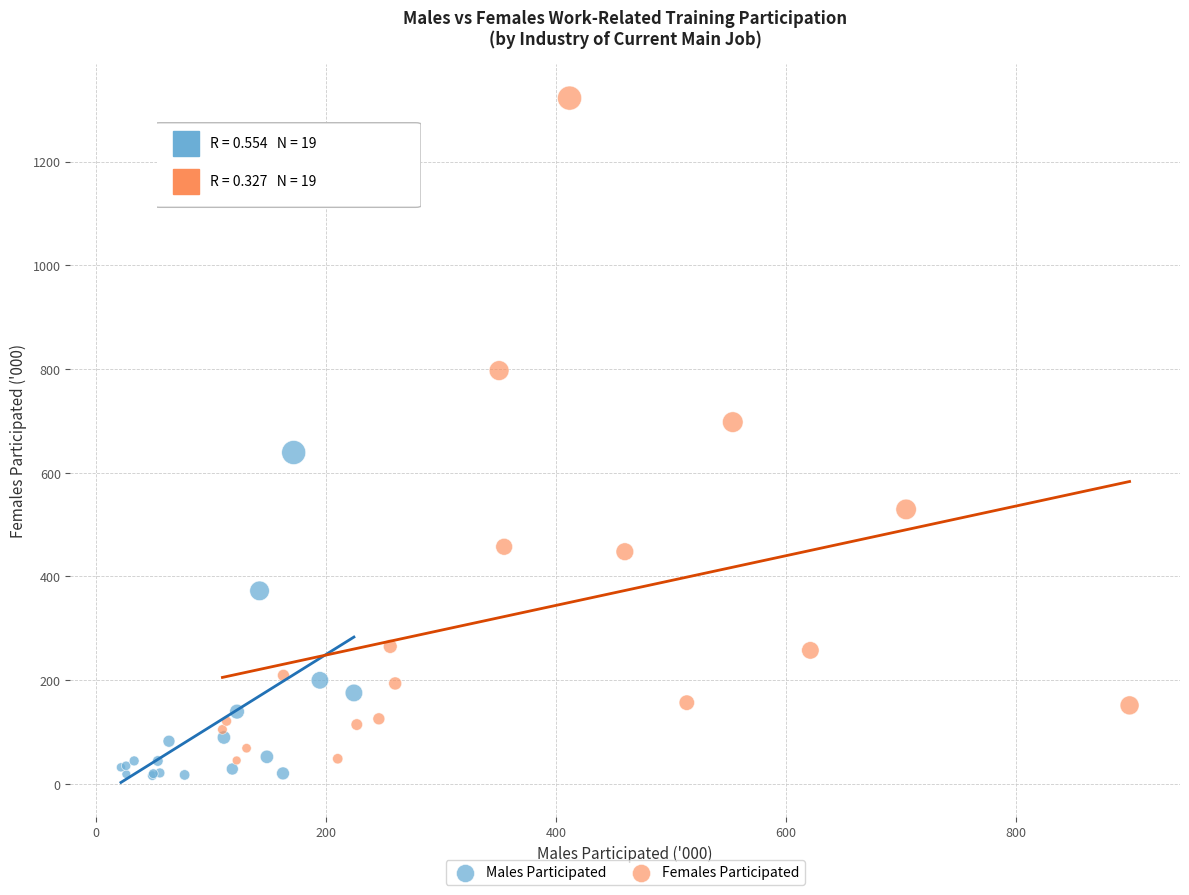

Which series reaches the minimum Y coordinate?

Males Participated